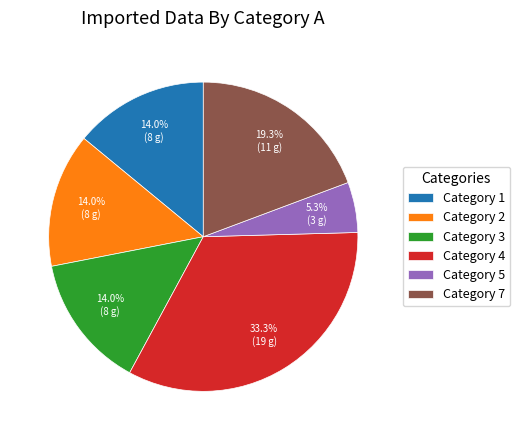

Does Category 5 account for over 50% of the chart?

No